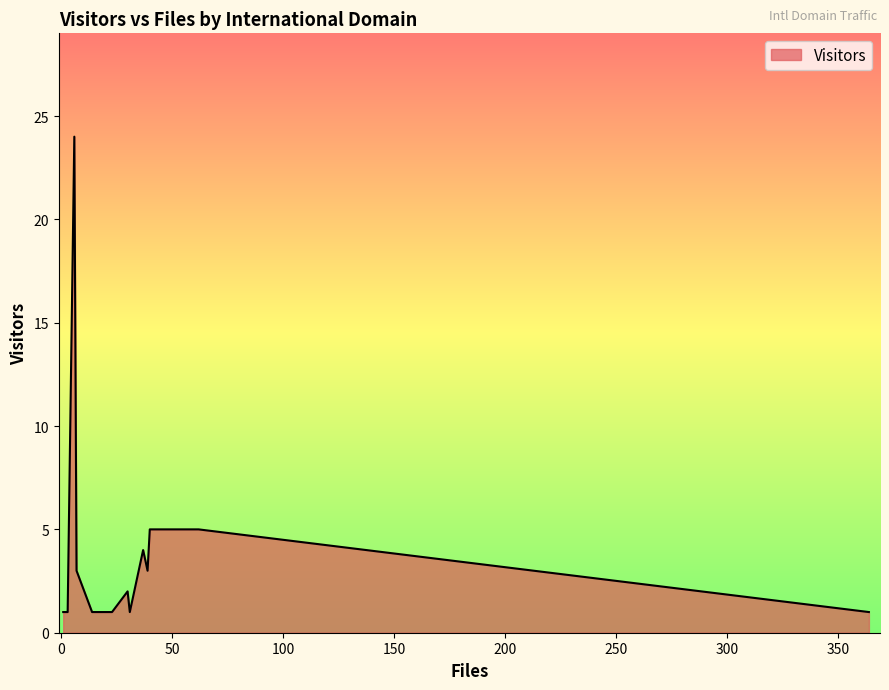

Rank the categories by value from highest to lowest.

co.uk, u-aizu.ac.jp, u-tokyo.ac.jp, esa.int, dlr.de, obspm.fr, anu.edu.au, asu.cas.cz, esa.es, fu-berlin.de, isas.jaxa.jp, jussieu.fr, lancs.ac.uk, tksc.jaxa.jp, uj.edu.pl, yorku.ca